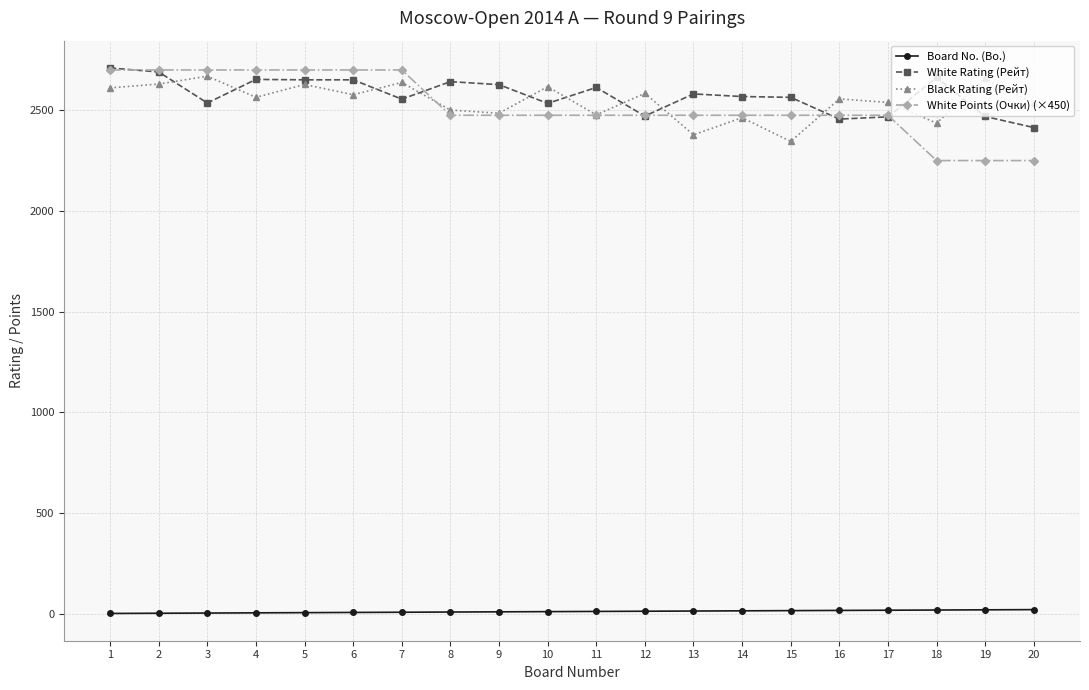

What is the difference between the maximum and second lowest values in the White Points (Очки) (×450) series?

450